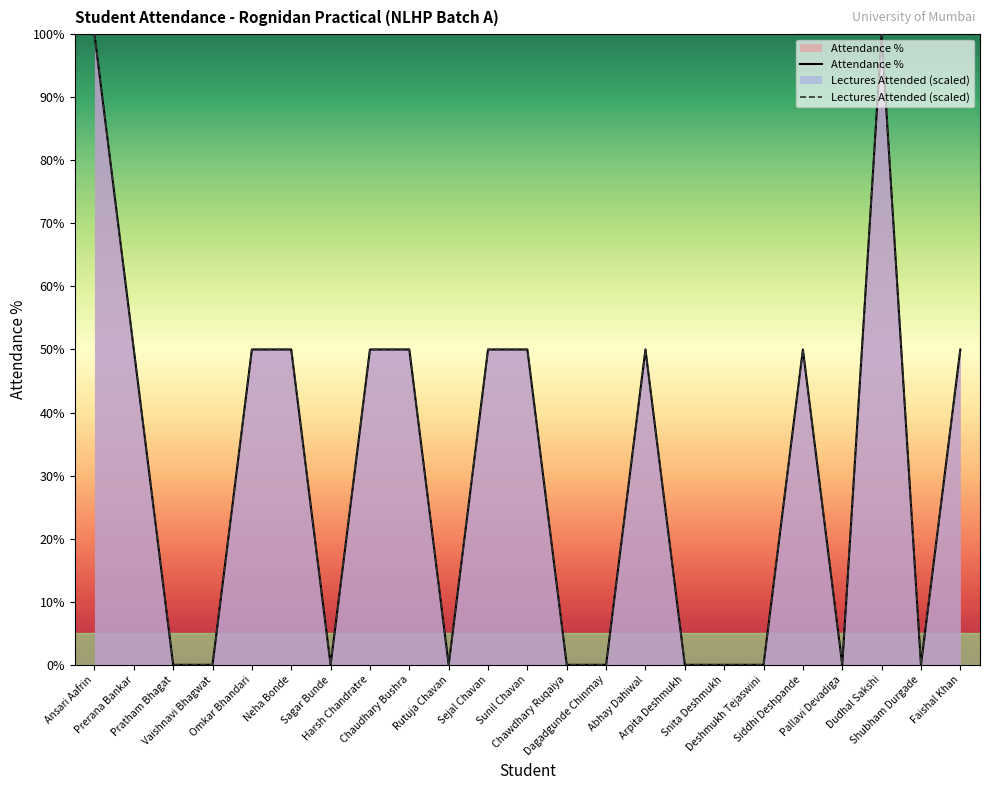

How many data points does each series have?

23